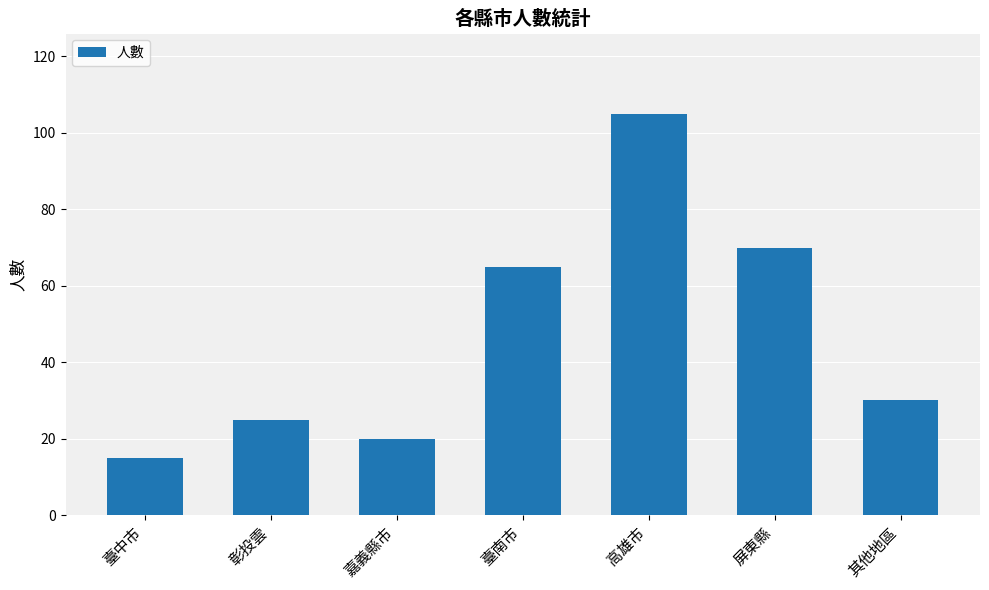

Rank the categories by value from lowest to highest.

臺中市, 嘉義縣市, 彰投雲, 其他地區, 臺南市, 屏東縣, 高雄市